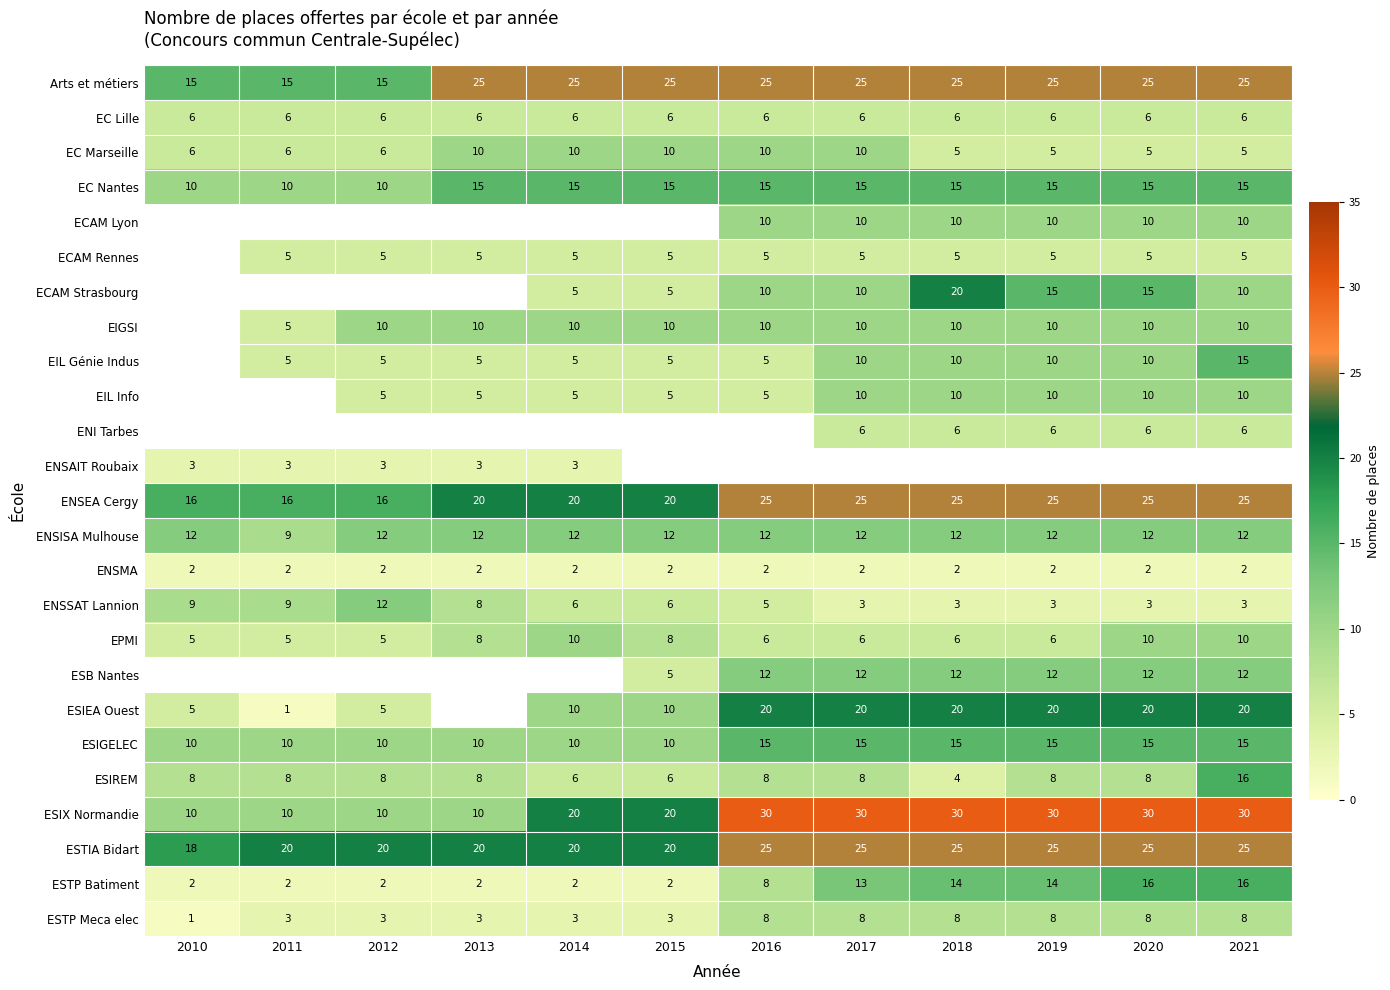

At how many categories does at least one series exceed 9?

12